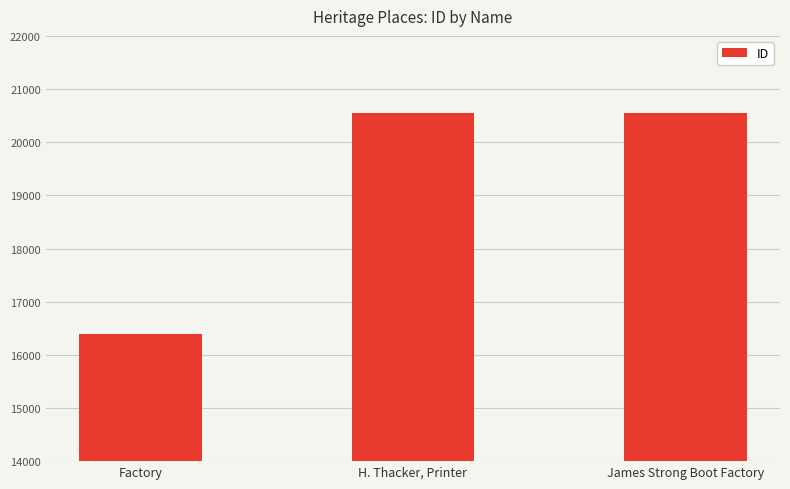

How many bars are there in total?

3